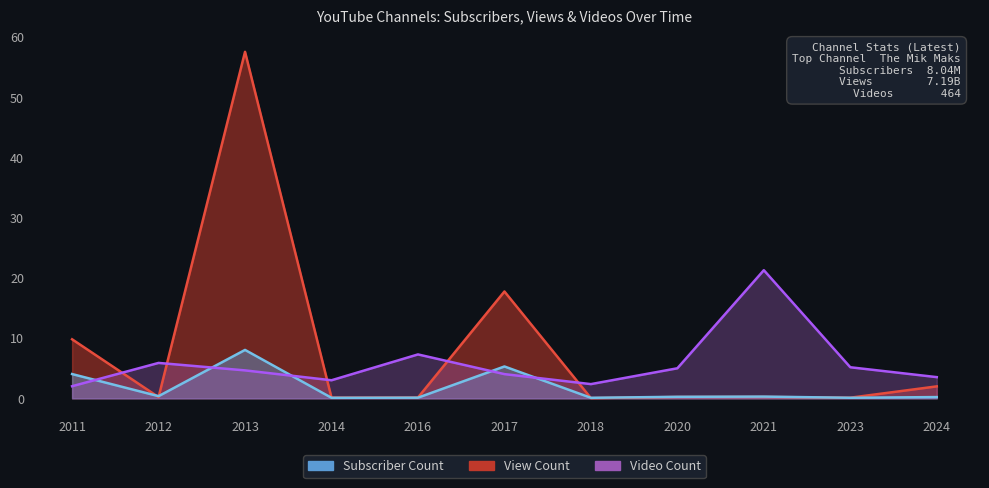

How many data points in Video Count are above 4?

7